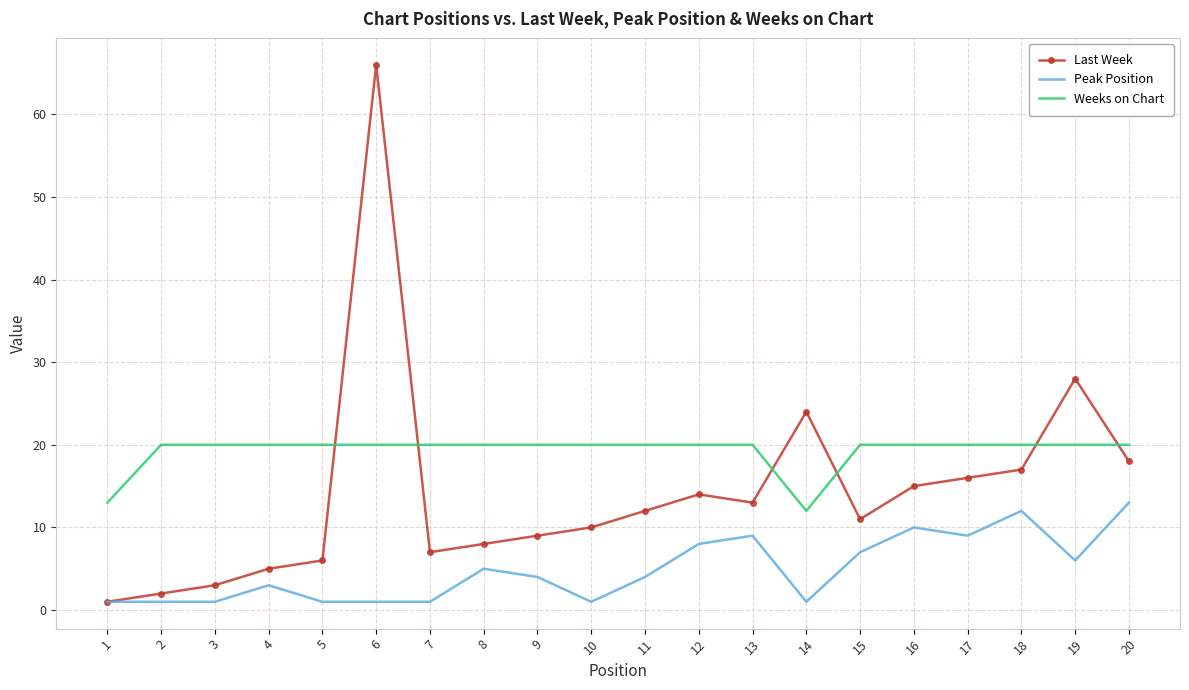

The value of Weeks on Chart at 11 is 28. True or false?

False